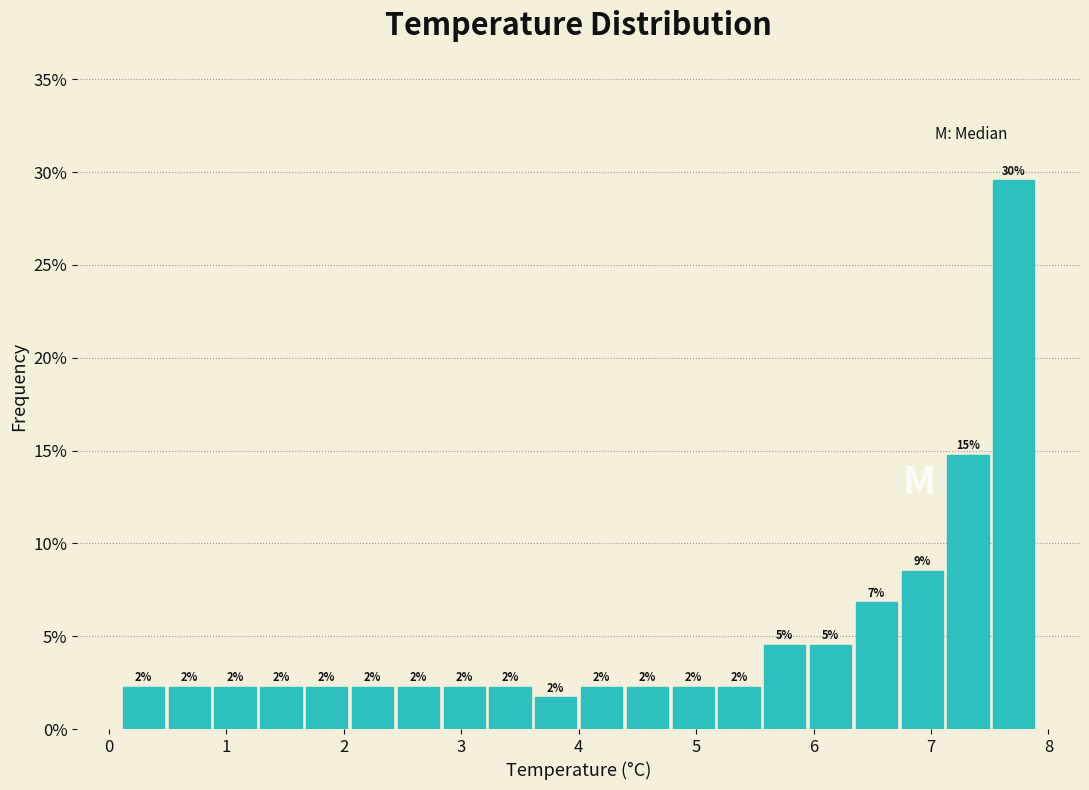

Read against the x-axis, roughly where is the centre of the tallest bar?

7.7